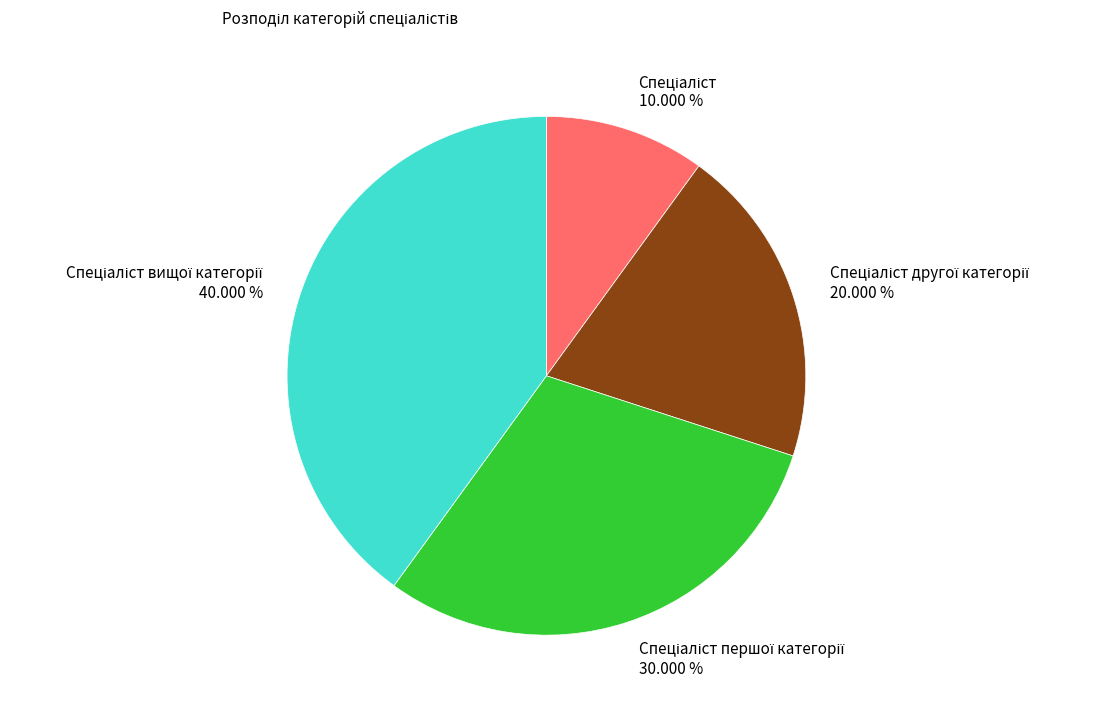

Is there a majority slice in this chart?

No